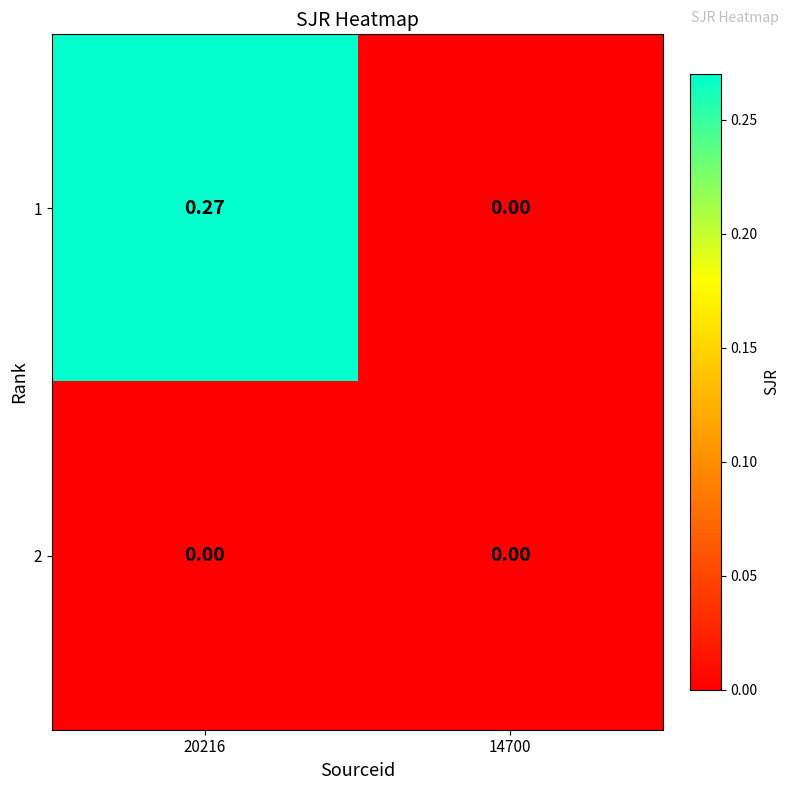

Is the value of 1 at 20216 greater than the value of 2 at 14700?

Yes